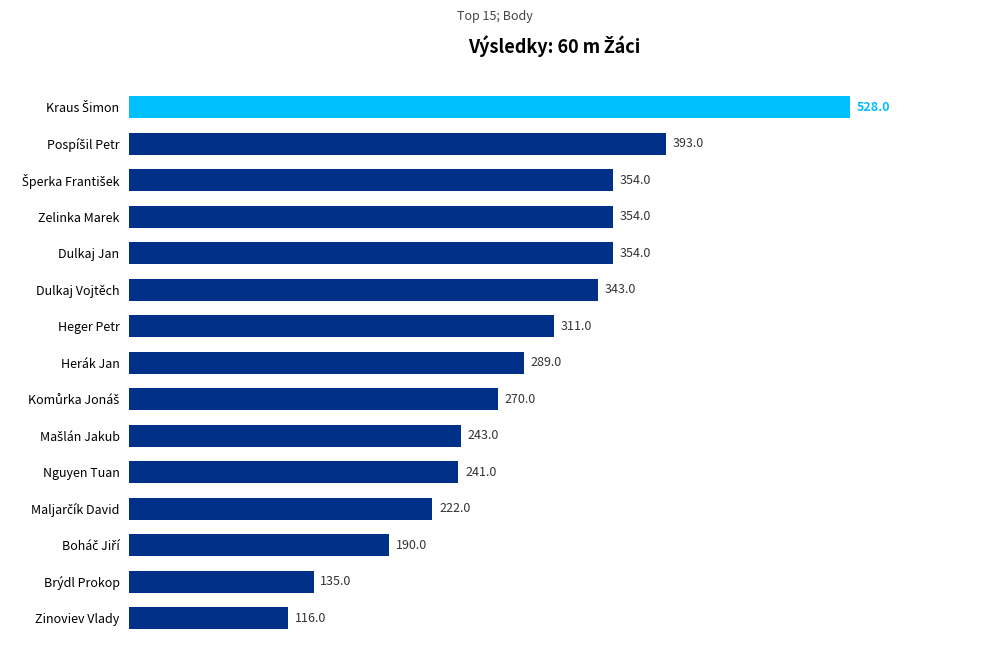

What is the difference between the second highest and second lowest values?

258